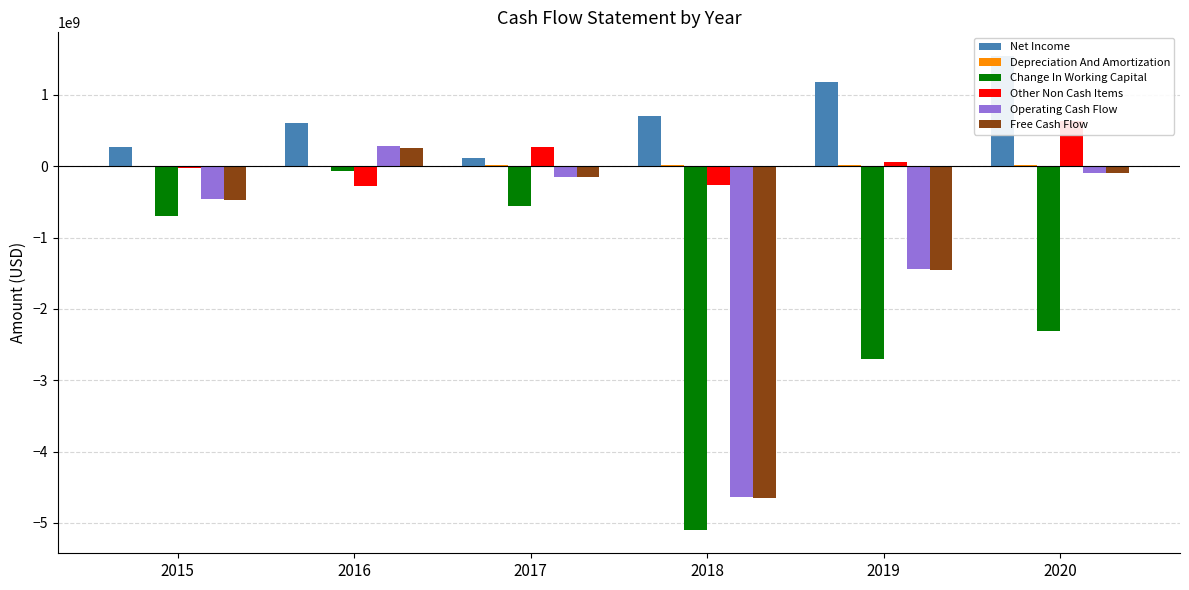

What is the value of the Operating Cash Flow bar at the 6th from the left?

-87925000